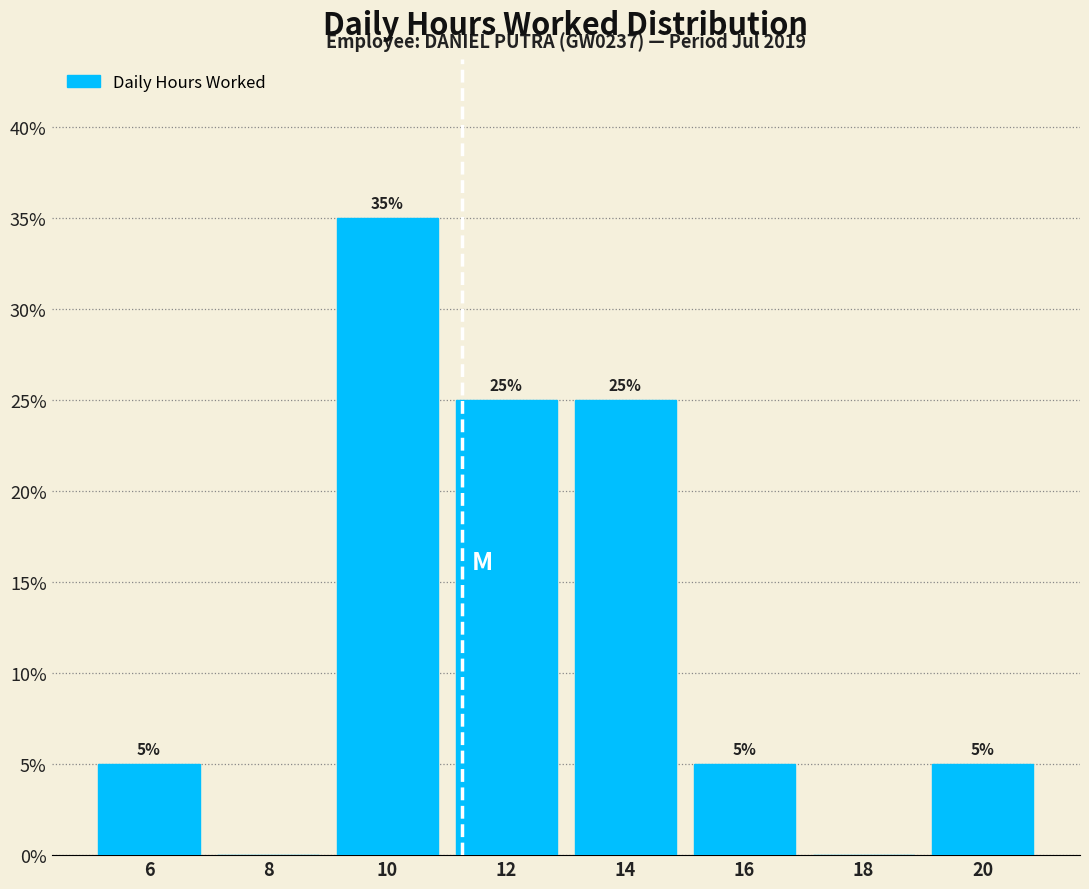

Over which range of the x-axis is the bar tallest?

9 to 11